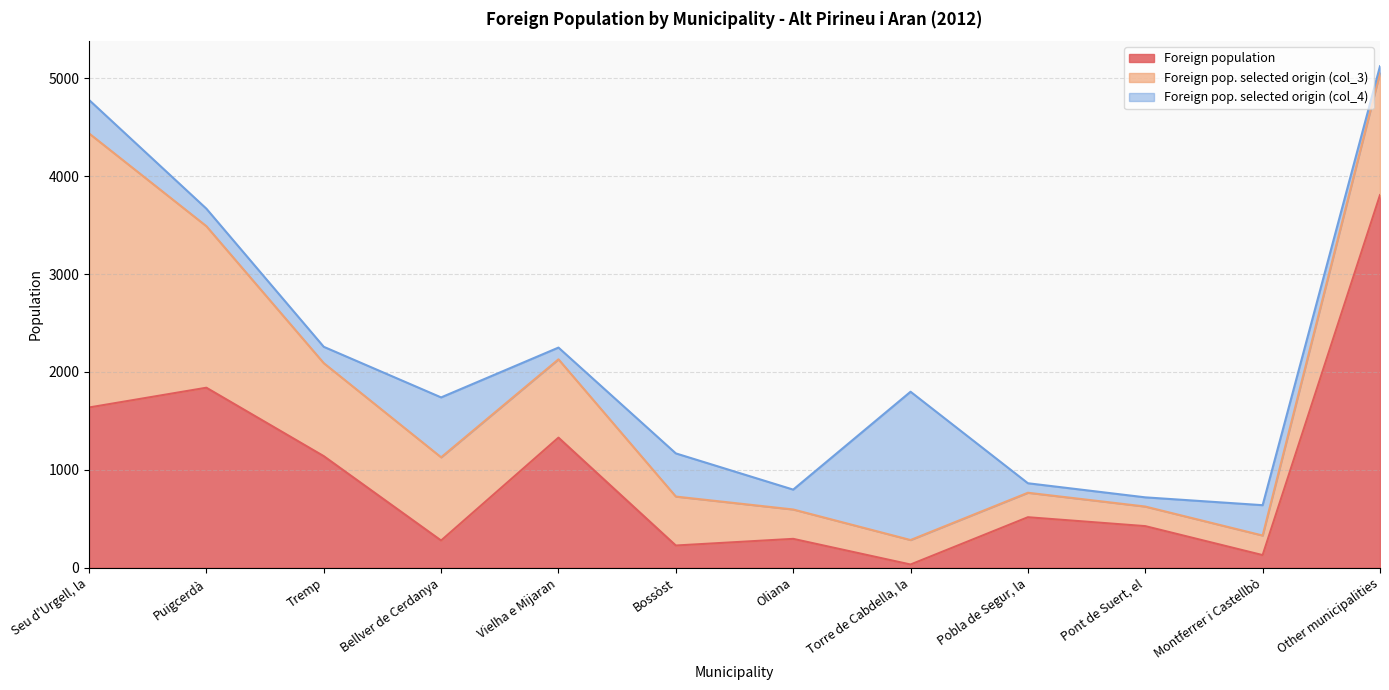

At which label does Foreign pop. selected origin (col_4) reach its peak?

Torre de Cabdella, la